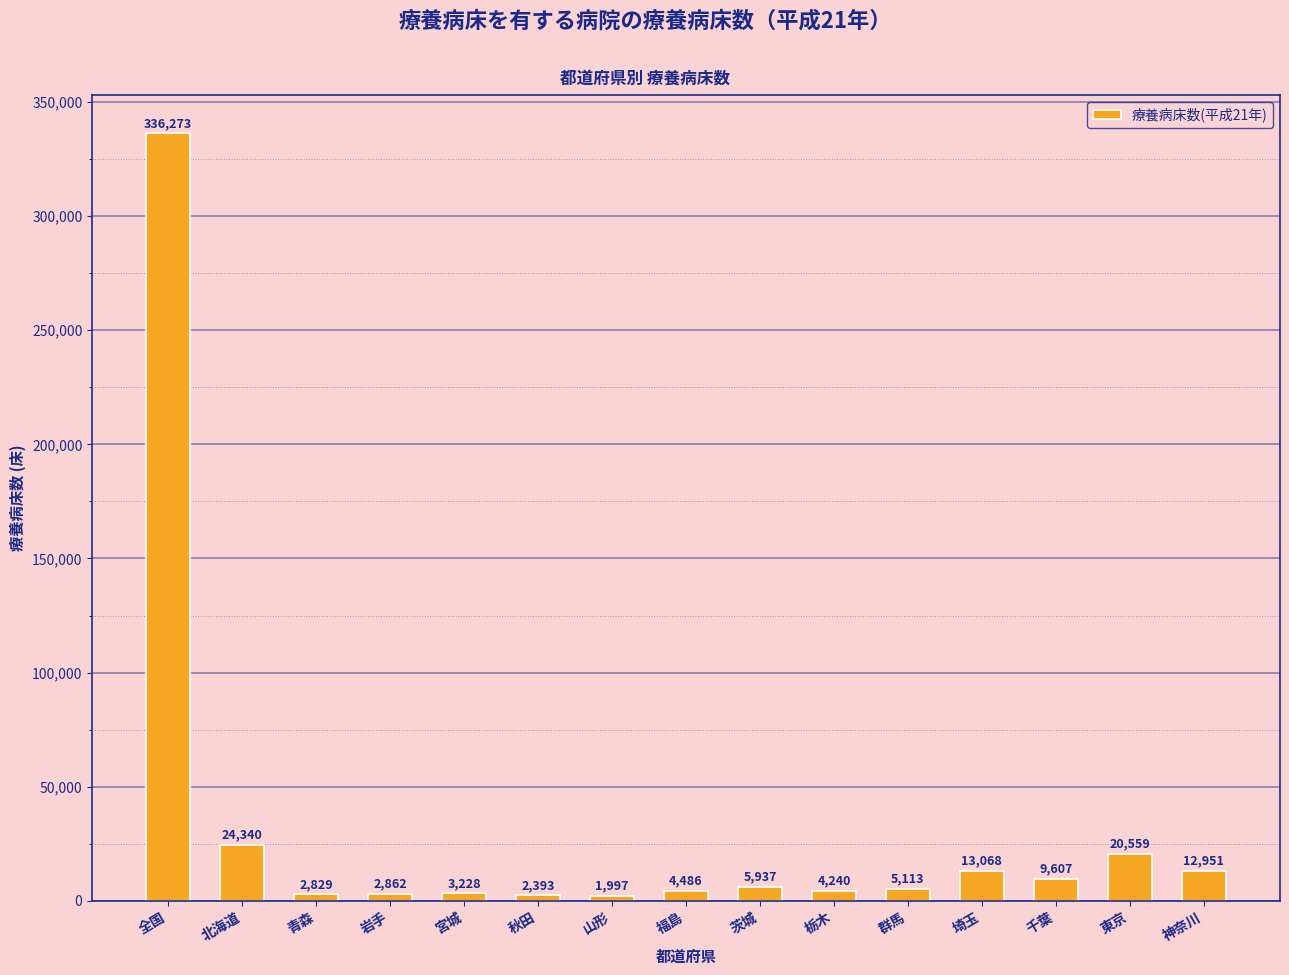

How many data points are less than 5113?

7